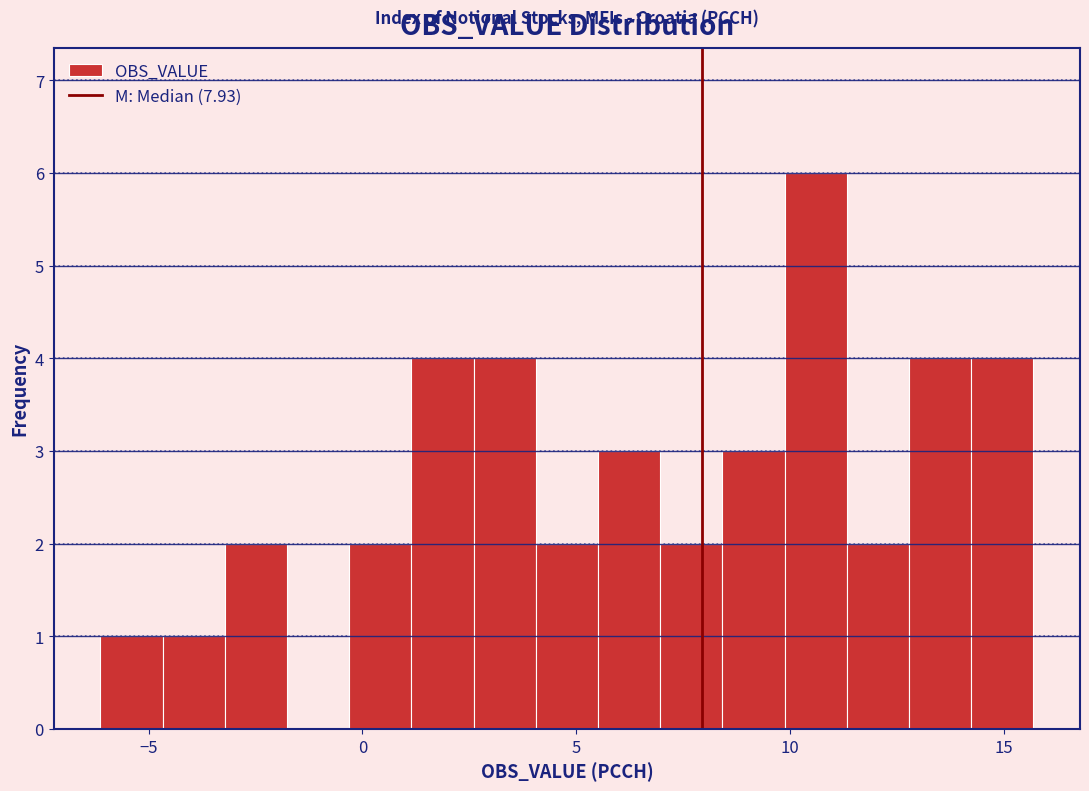

Read against the x-axis, roughly where is the centre of the tallest bar?

10.5